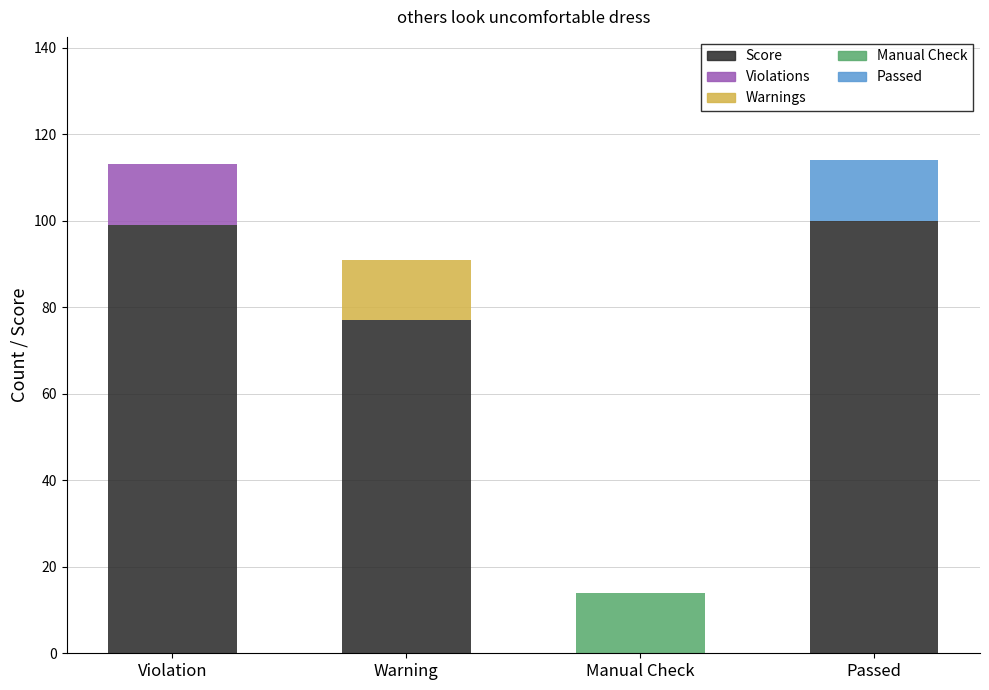

What is the total value across all series at Passed?

114